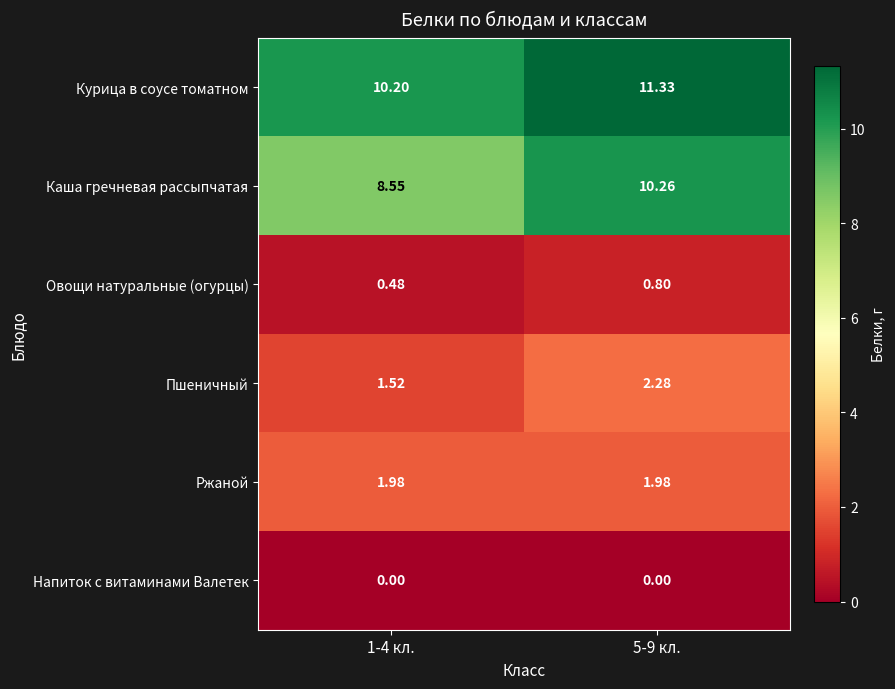

Which series has the widest spread of values?

Каша гречневая рассыпчатая